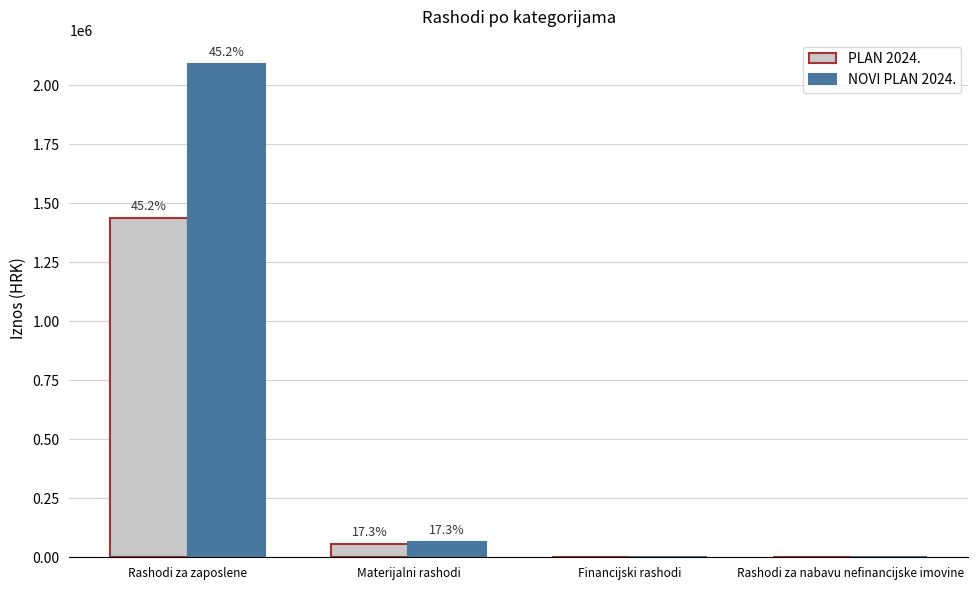

Are the bars horizontal?

No